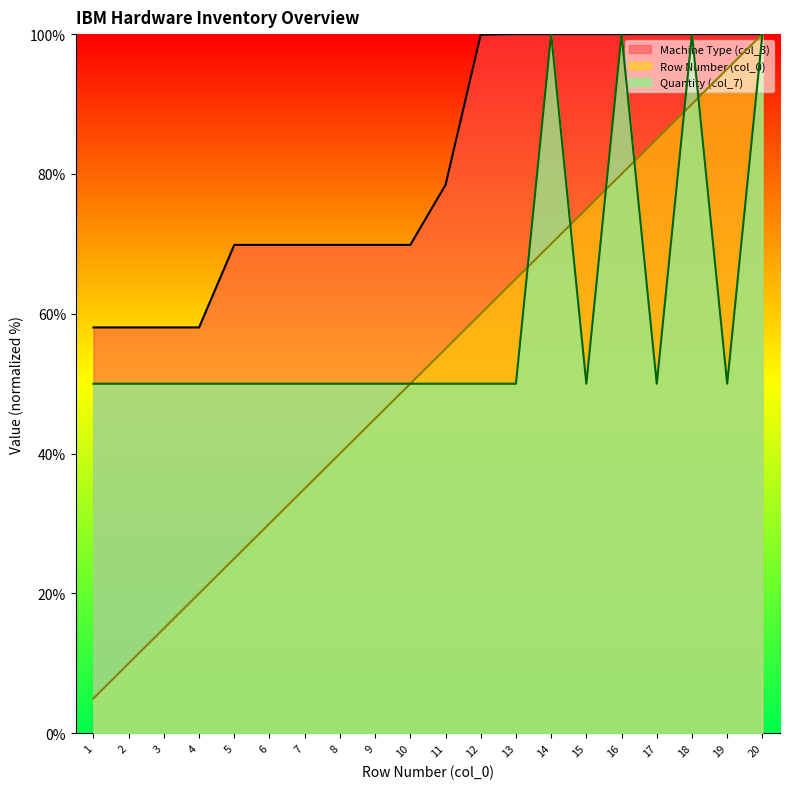

At 4, list the series in order from smallest to largest.

Row Number (col_0), Quantity (col_7), Machine Type (col_3)